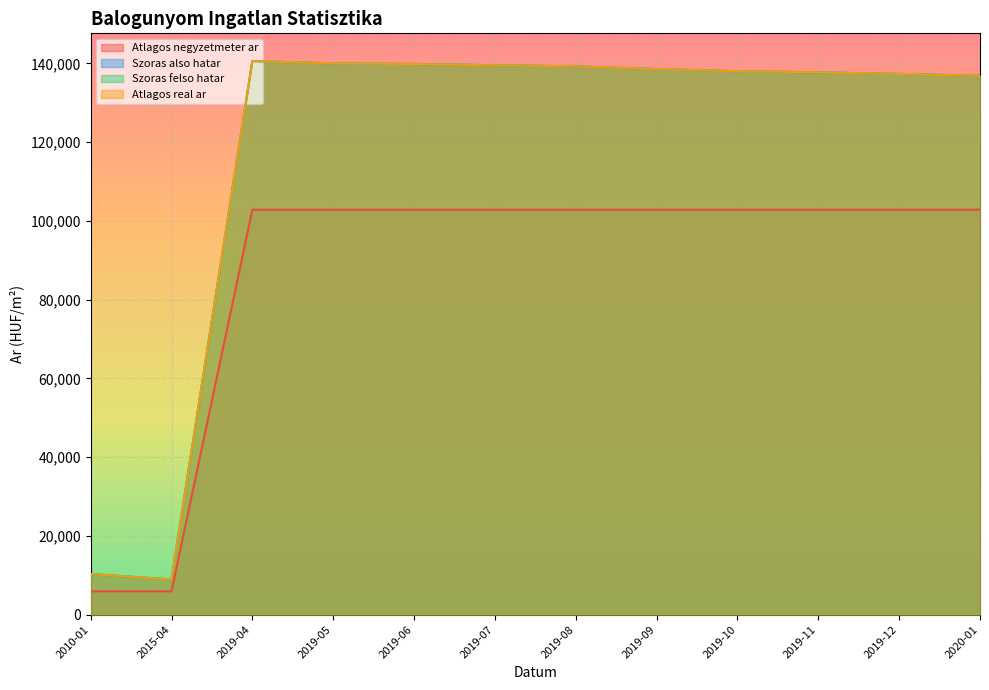

How many interior local peaks does the Szoras felso hatar series have?

1